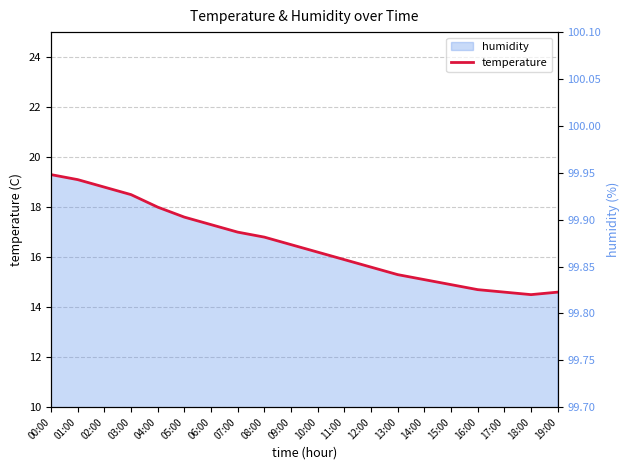

Rank the categories by value from lowest to highest.

18:00, 17:00, 19:00, 16:00, 15:00, 14:00, 13:00, 12:00, 11:00, 10:00, 09:00, 08:00, 07:00, 06:00, 05:00, 04:00, 03:00, 02:00, 01:00, 00:00